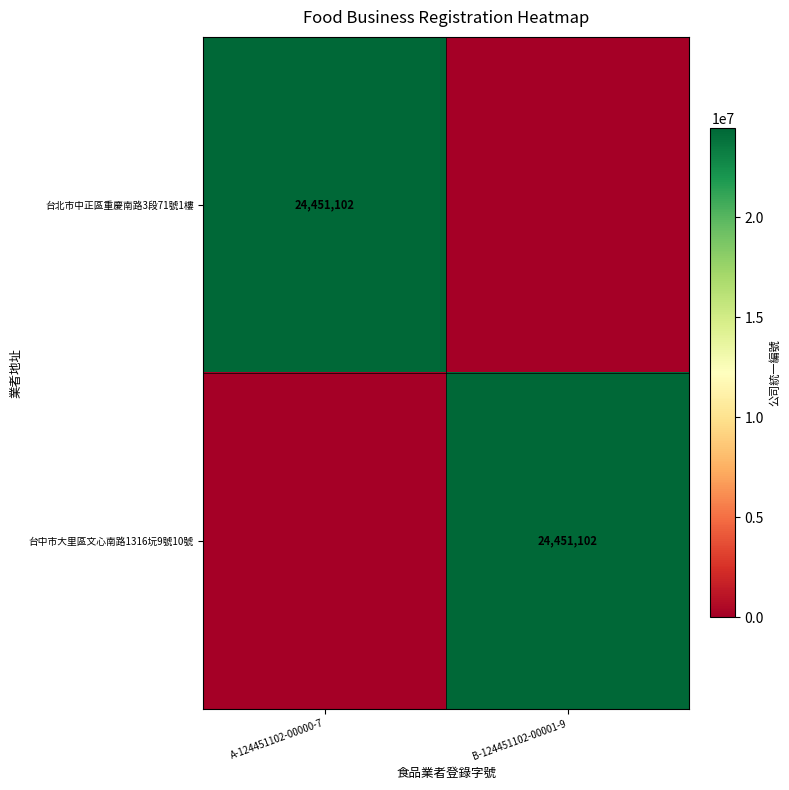

What is the greatest value displayed?

24451102